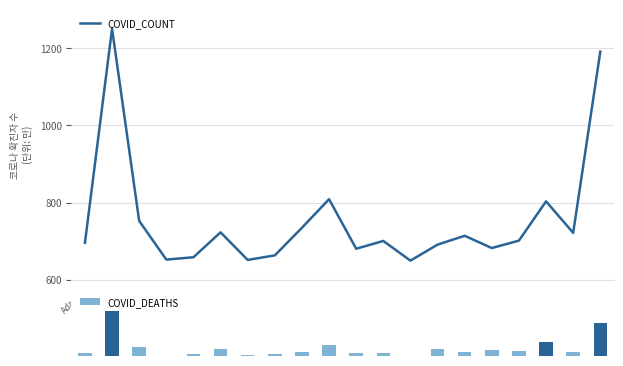

What is the label of the 20th bar from the left?

Elkhart